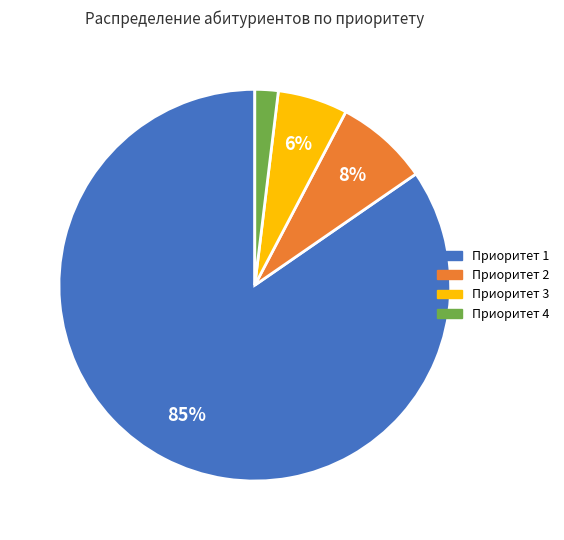

Rank the categories by value from lowest to highest.

Приоритет 4, Приоритет 3, Приоритет 2, Приоритет 1